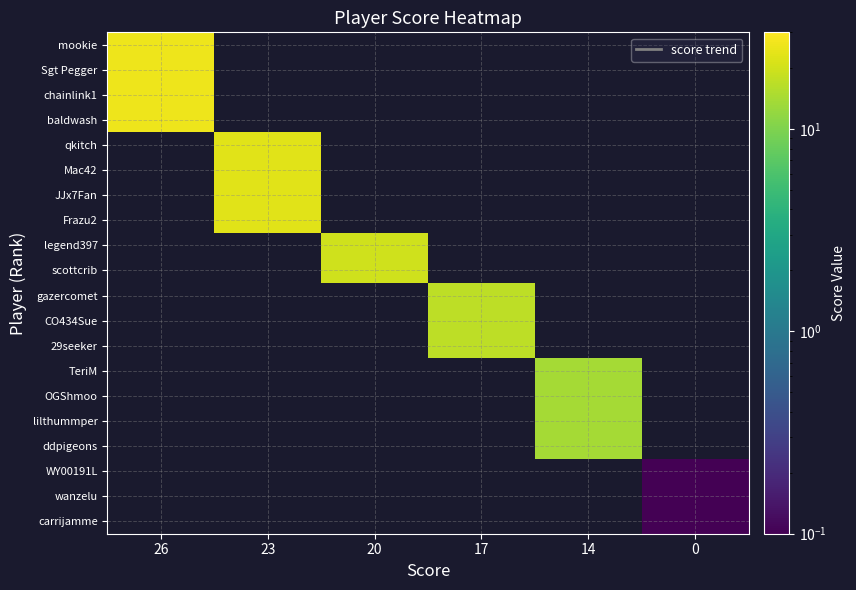

What is the difference between the highest and lowest values at 17?

17.0